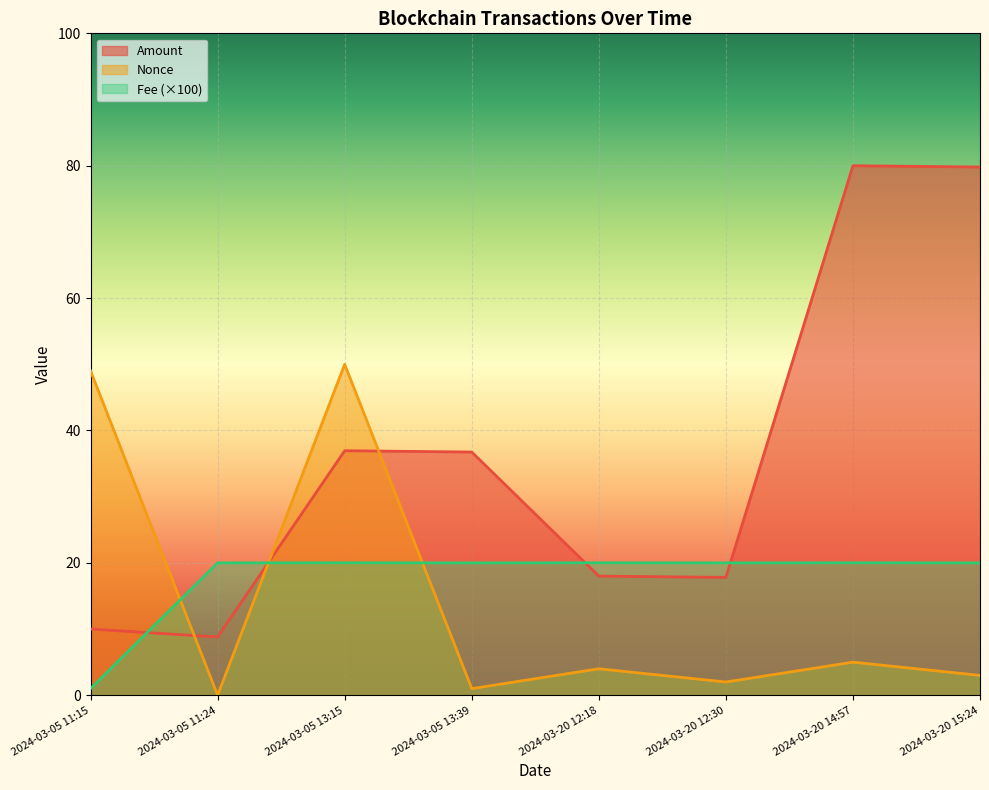

In Amount, how many points are lower than both neighbors (excluding endpoints)?

2